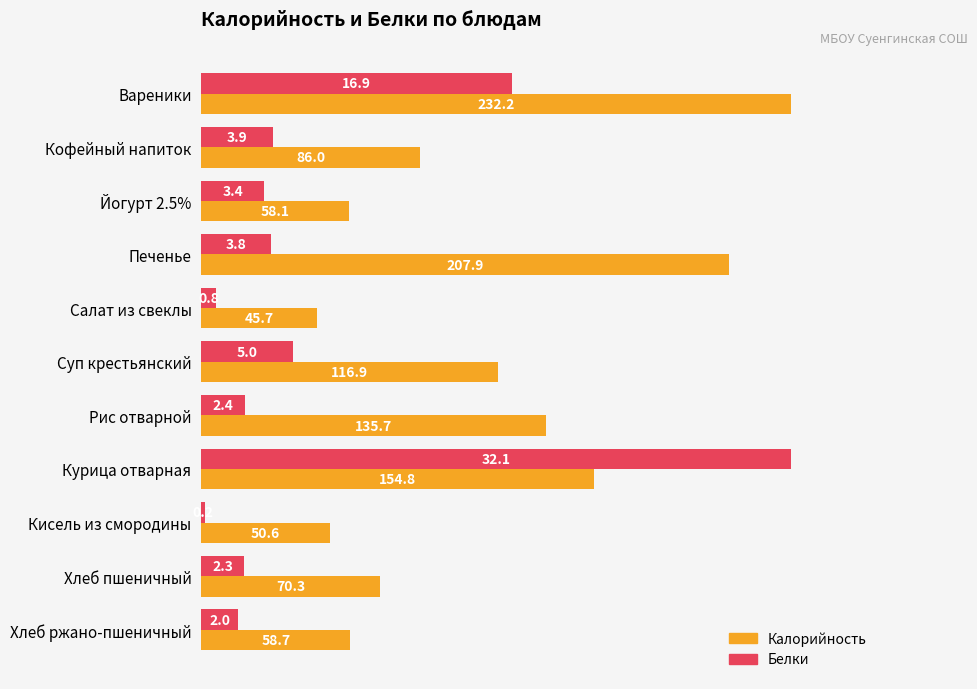

What are all the series names shown in the legend?

Калорийность, Белки